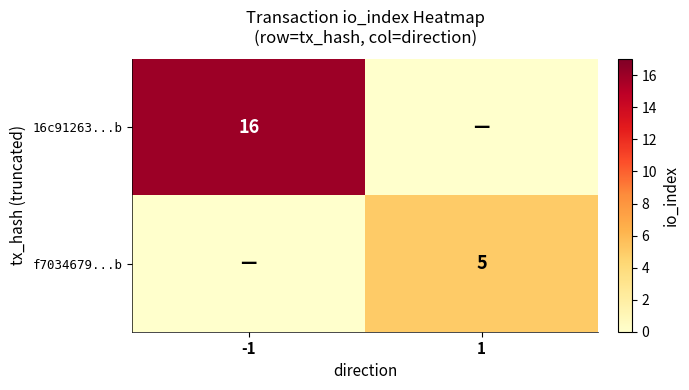

The value of 16c91263...b at -1 is 16. True or false?

True